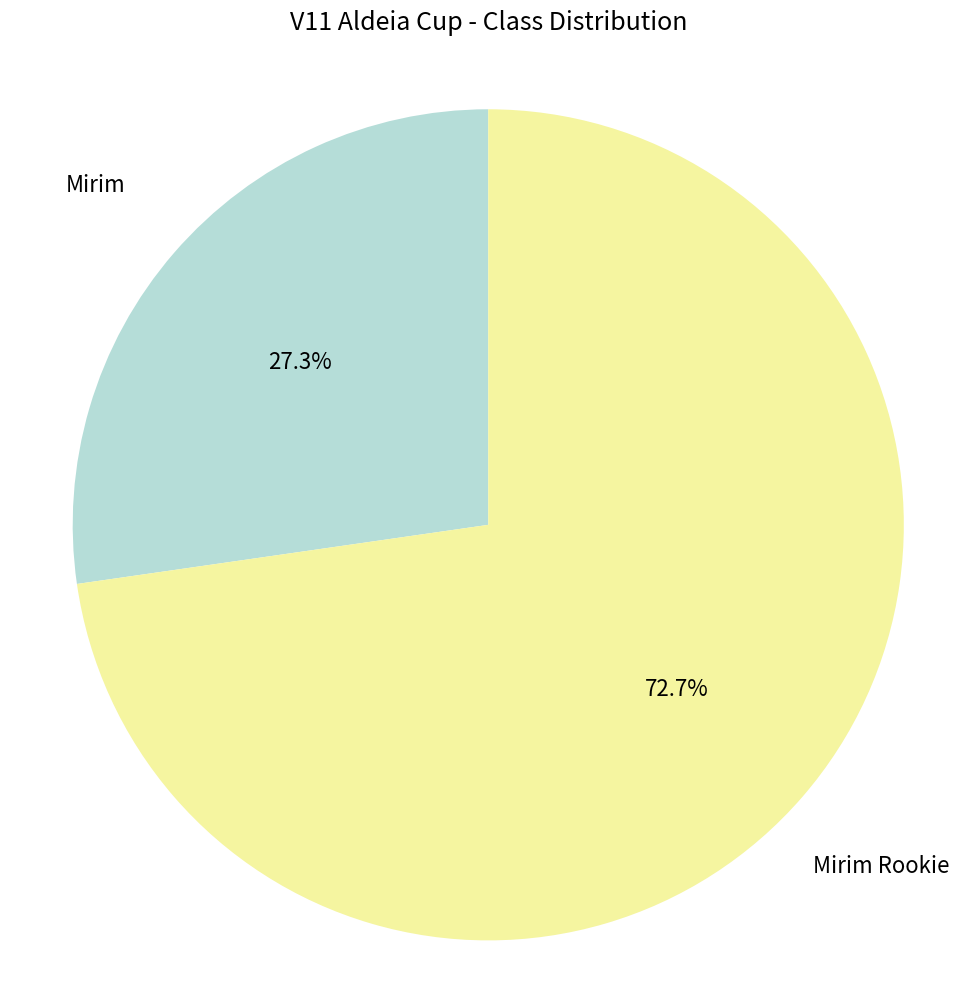

What percentage do Mirim Rookie and Mirim together represent?

100.0%